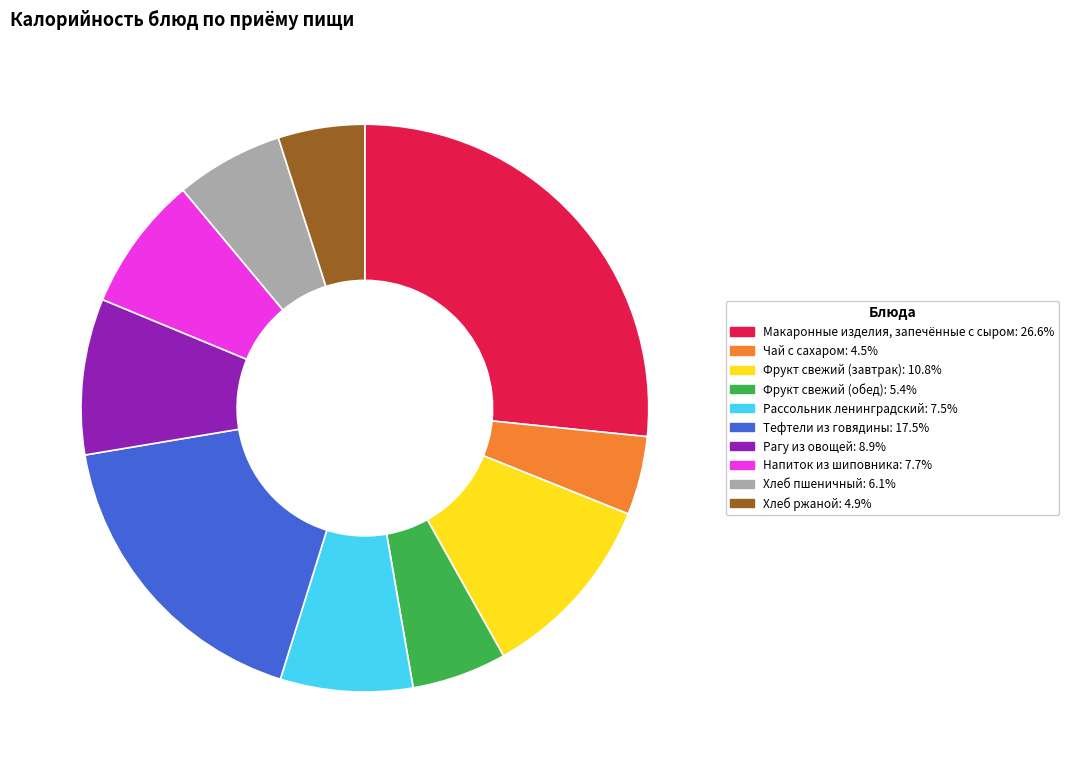

What is the largest slice in the pie chart?

Макаронные изделия, запечённые с сыром